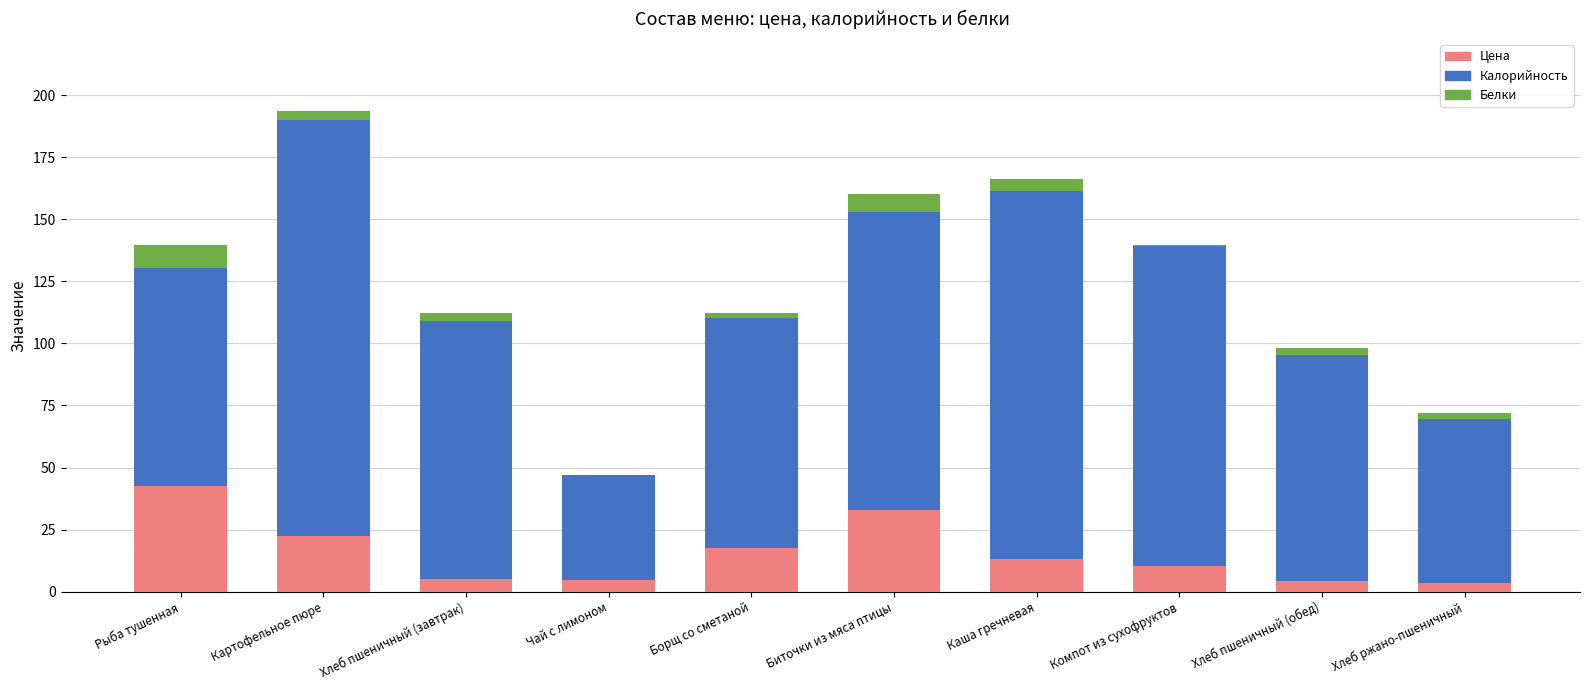

Does the chart contain stacked bars?

Yes